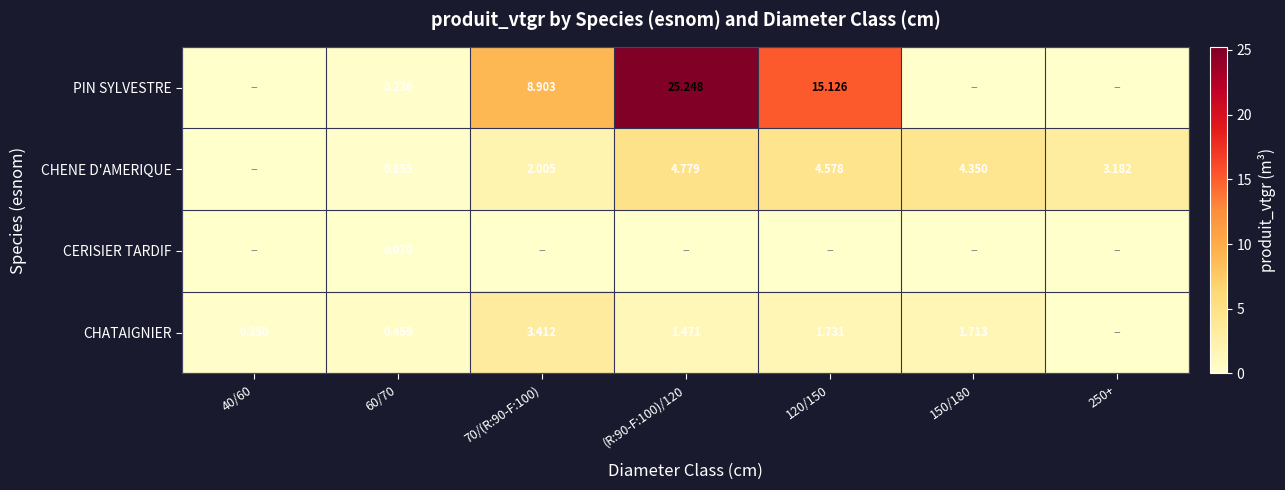

How many series are shown in this chart?

4